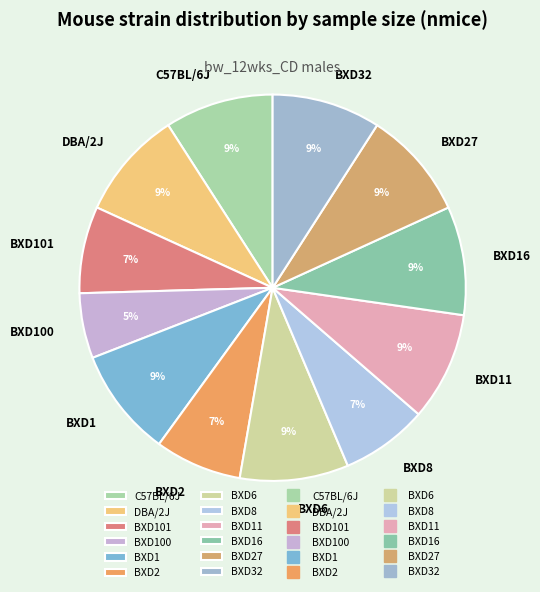

To the nearest percent, what portion does C57BL/6J represent?

9%